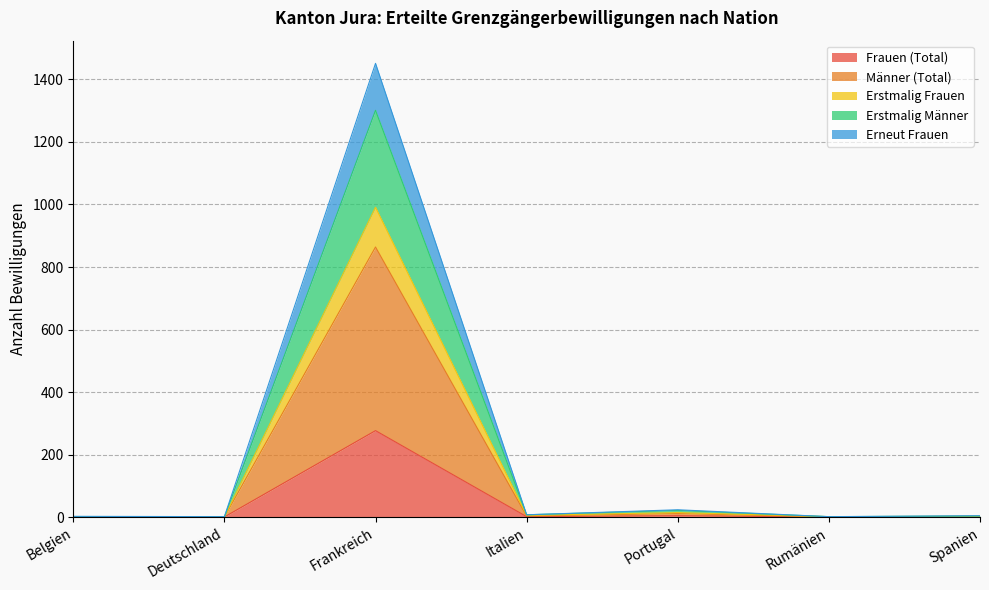

What are all the series names shown in the legend?

Frauen (Total), Männer (Total), Erstmalig Frauen, Erstmalig Männer, Erneut Frauen